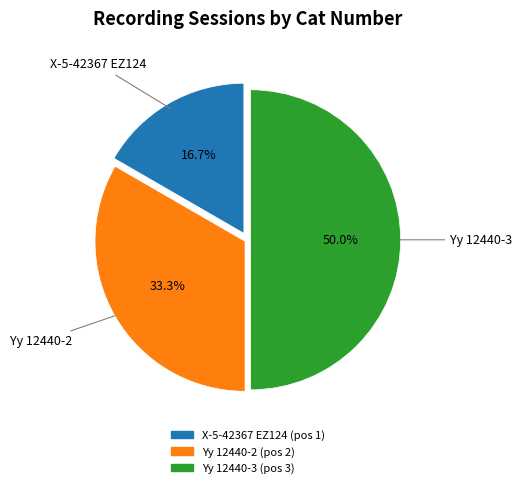

To the nearest percent, what percentage of the pie is Yy 12440-2?

33%